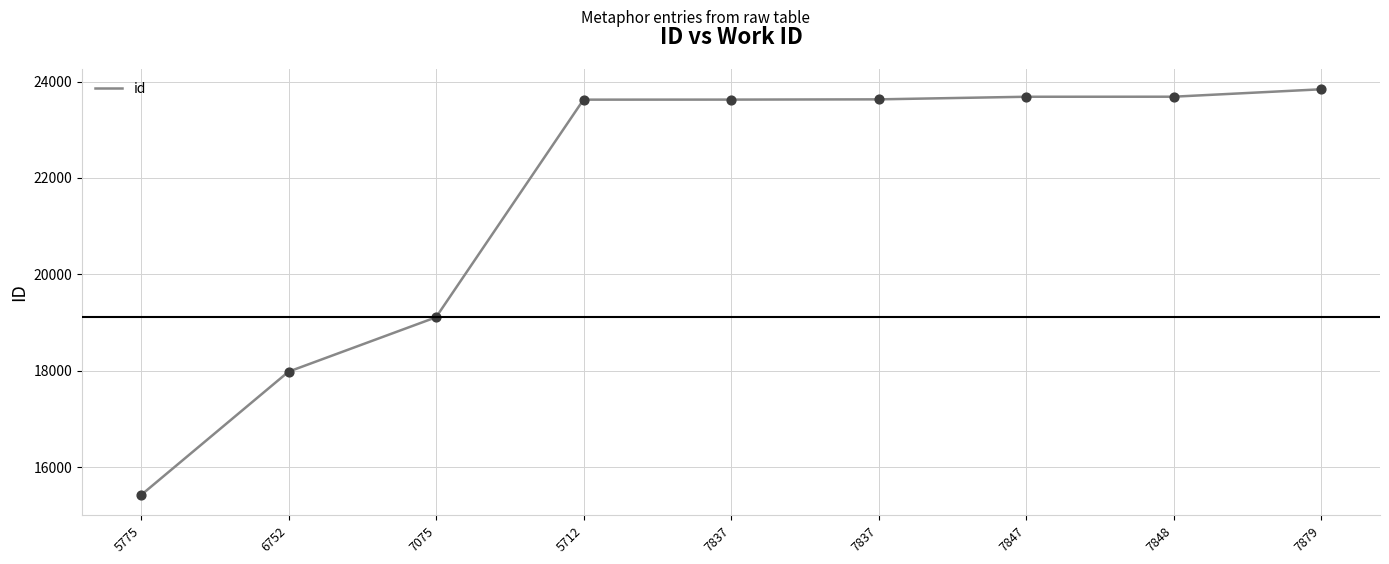

Between 5712 and 7847, which is larger?

7847